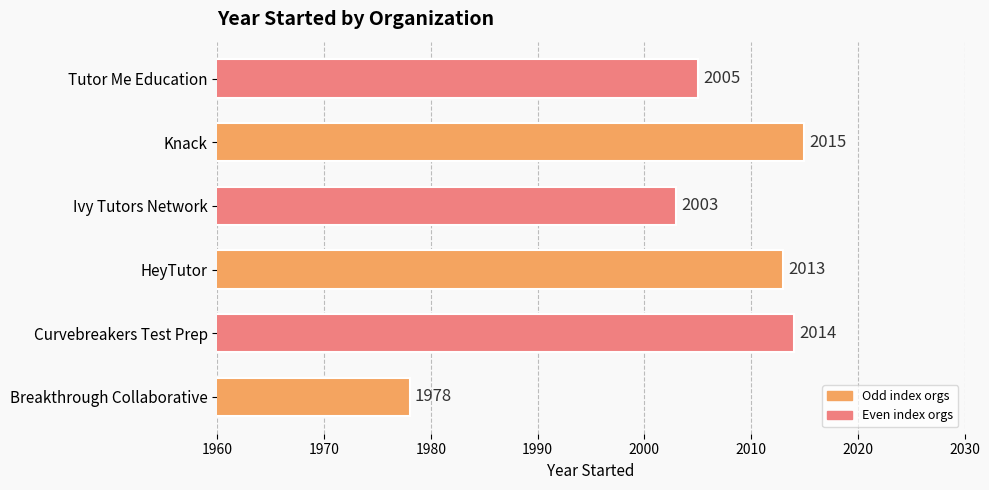

Rank the categories by value from lowest to highest.

Breakthrough Collaborative, Ivy Tutors Network, Tutor Me Education, HeyTutor, Curvebreakers Test Prep, Knack